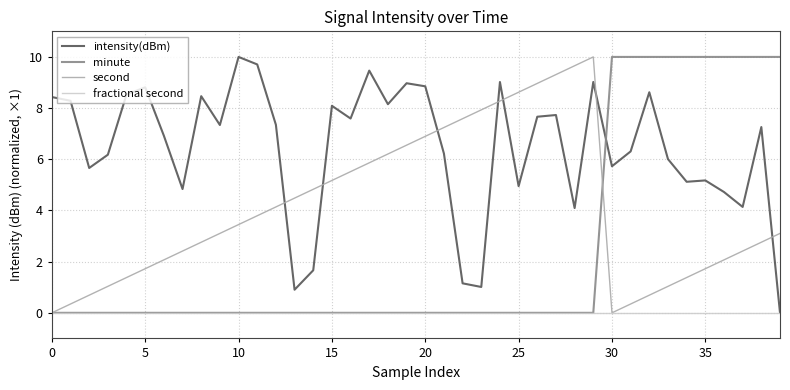

How many times do intensity(dBm) and minute cross each other?

1